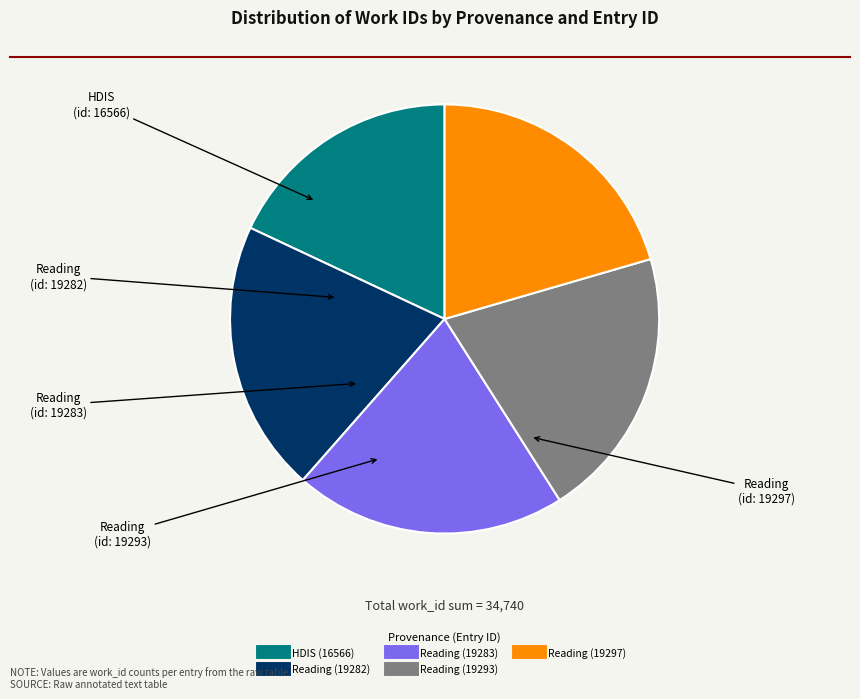

Does any single category account for the majority?

No